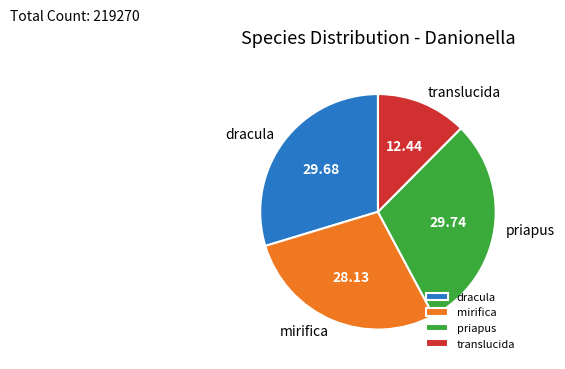

Does any single category account for the majority?

No